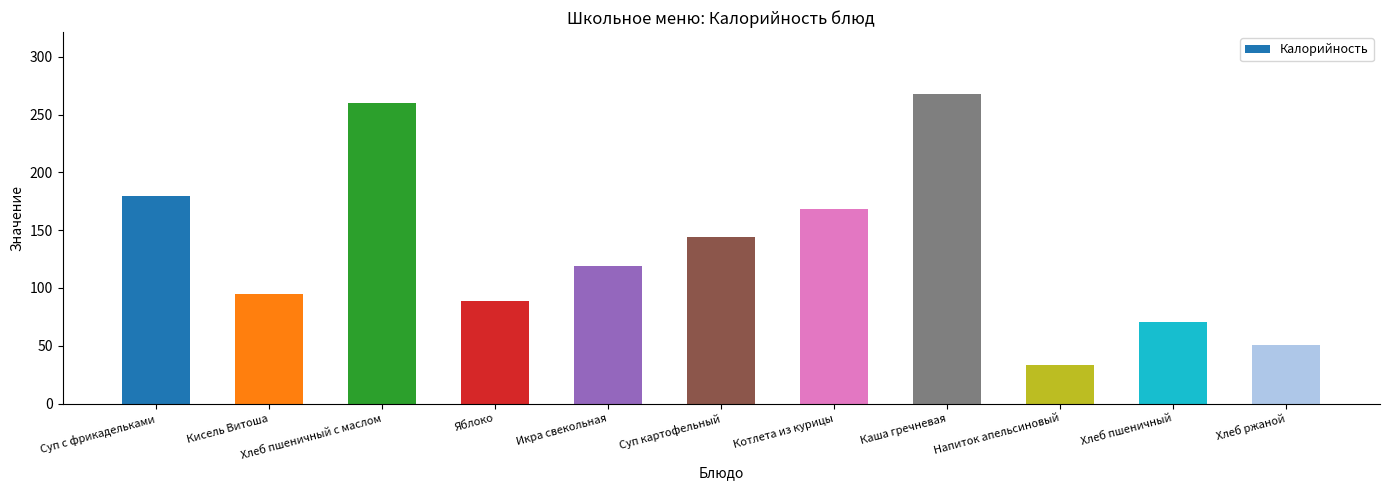

List the labels in order of value, largest first.

Каша гречневая, Хлеб пшеничный с маслом, Суп с фрикадельками, Котлета из курицы, Суп картофельный, Икра свекольная, Кисель Витоша, Яблоко, Хлеб пшеничный, Хлеб ржаной, Напиток апельсиновый